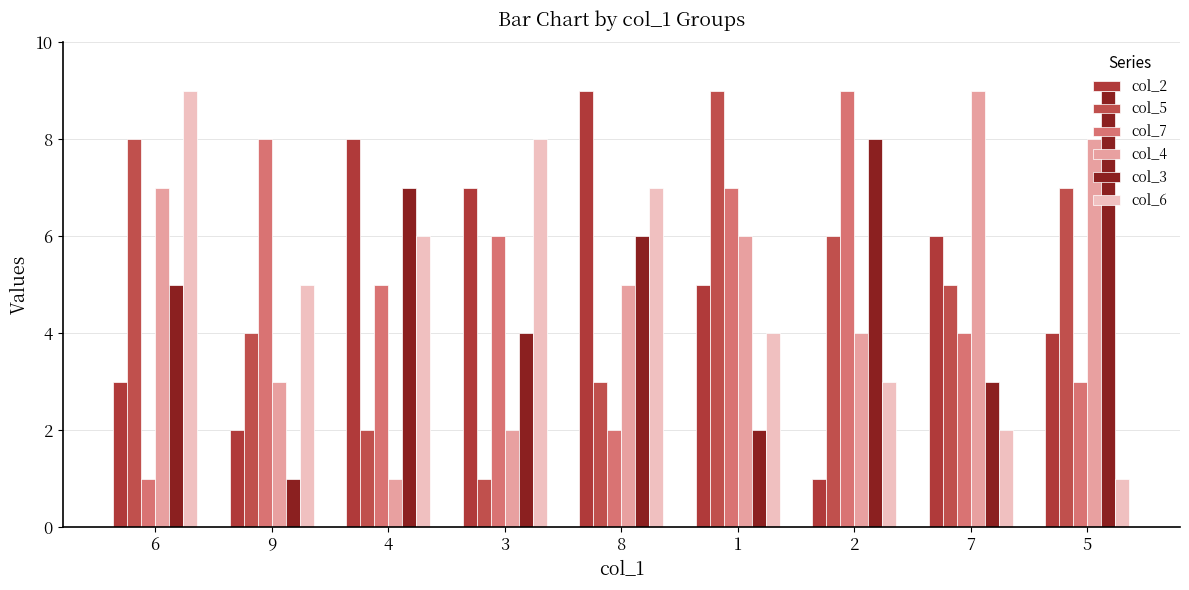

What are all the series names shown in the legend?

col_2, col_5, col_7, col_4, col_3, col_6